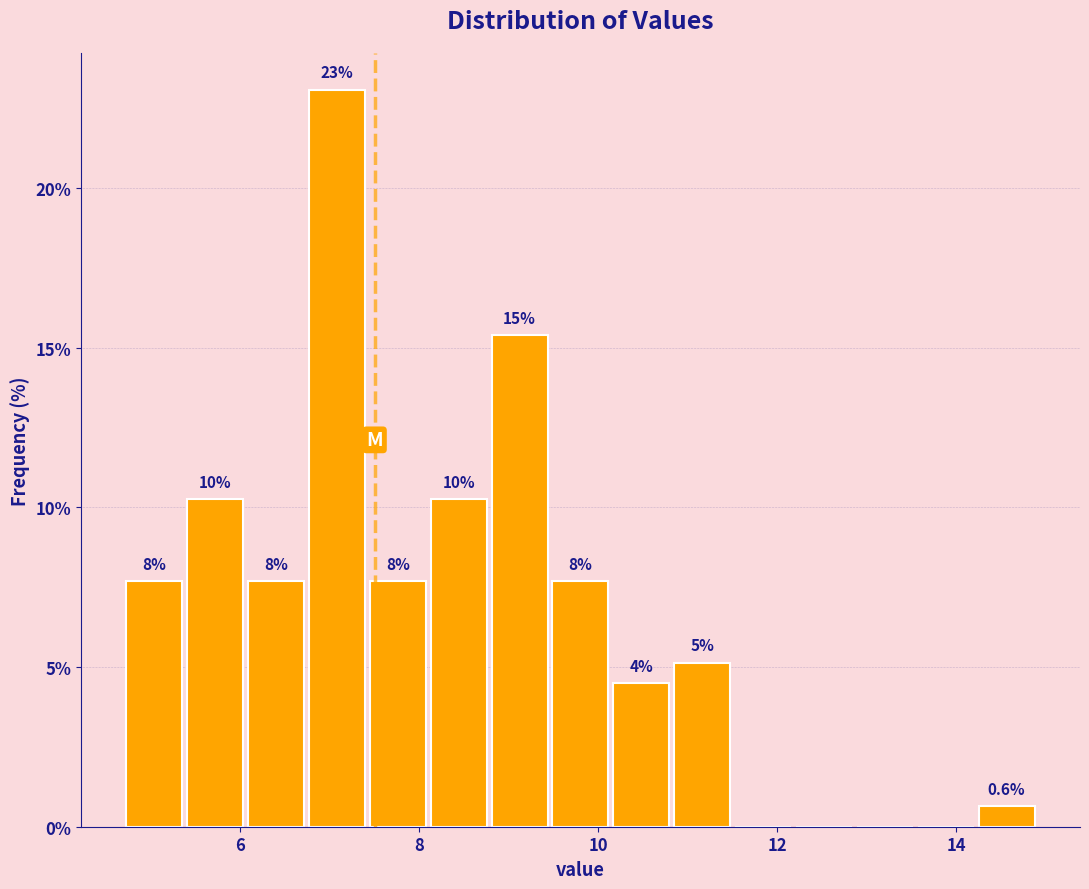

Read against the x-axis, roughly where is the centre of the tallest bar?

7.0